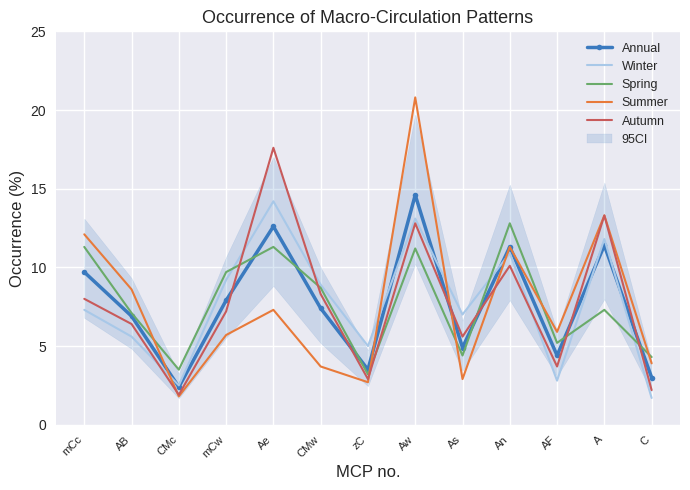

In Summer, how many points are lower than both neighbors (excluding endpoints)?

4